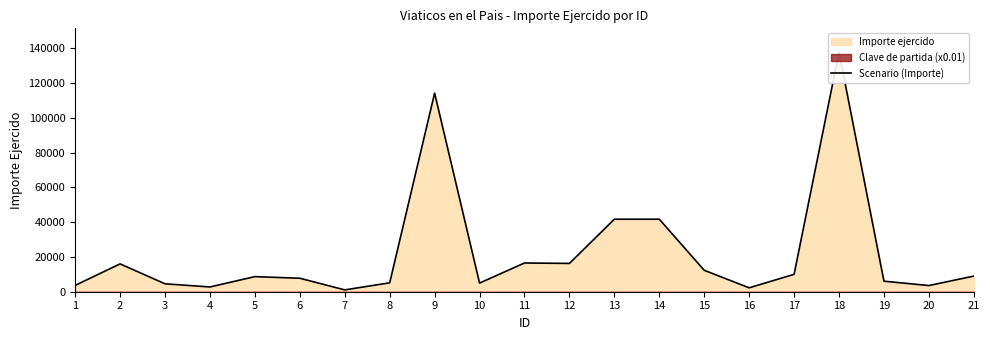

Reading right to left, what are all the values shown in this chart?

8988.5	3547.4	6063.2	137669.4	10000.0	2250.0	12328.0	41687.0	41687.0	16274.0	16520.0	4975.3	114162.9	5116.3	1054.5	7746.0	8679.9	2732.0	4548.8	16000.0	3655.3